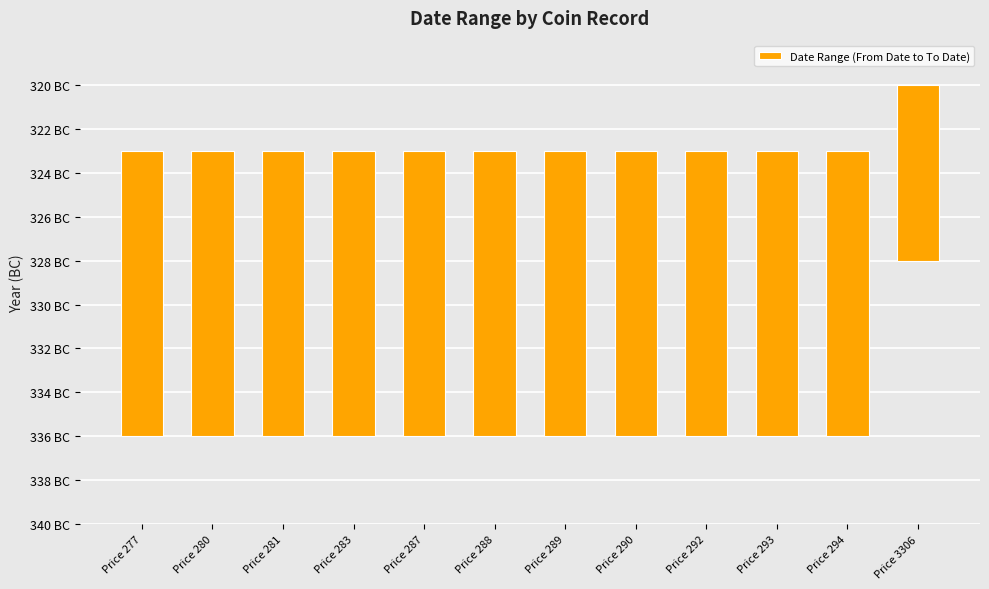

What is the smallest value displayed?

8